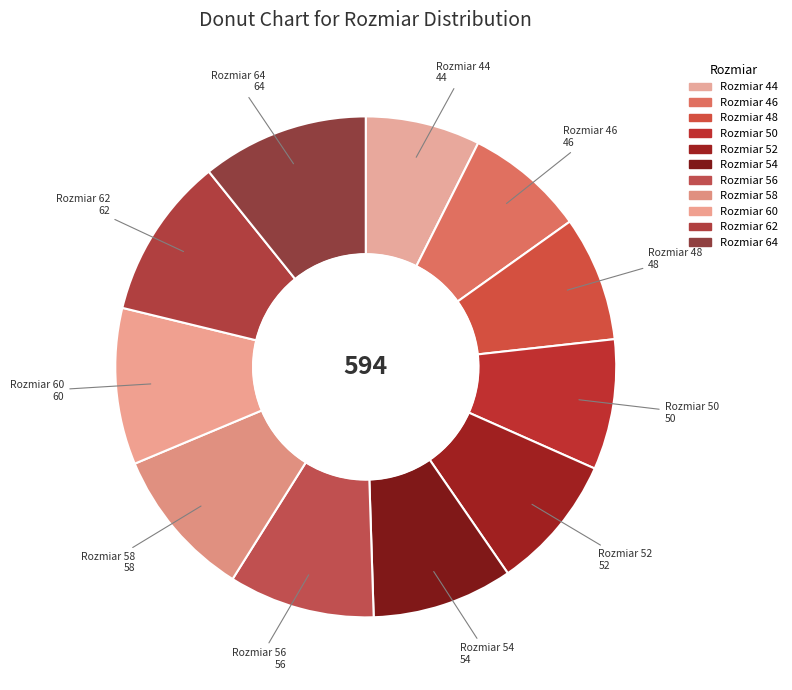

Does Rozmiar 50 account for over 50% of the chart?

No